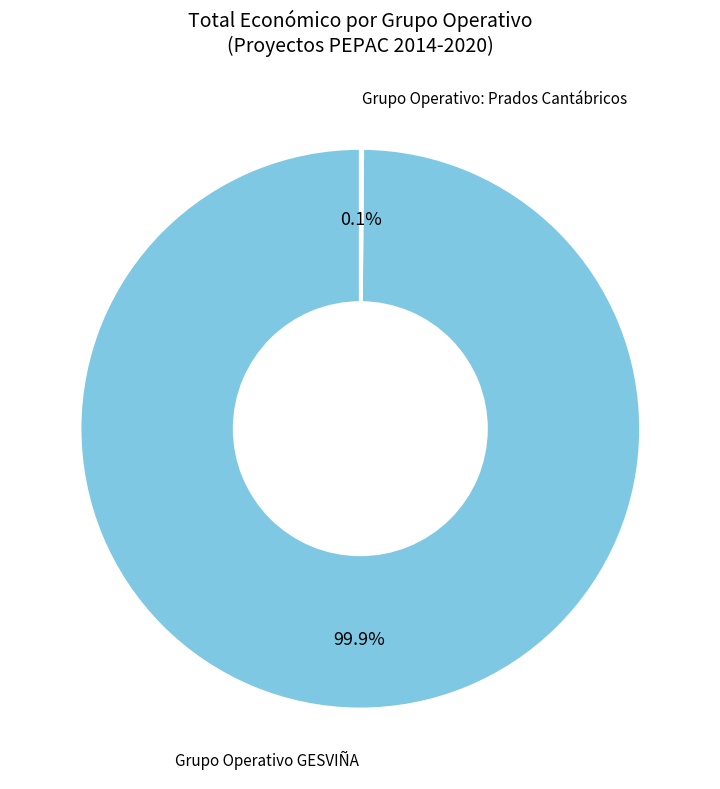

Is there any slice that represents more than half of the pie?

Yes